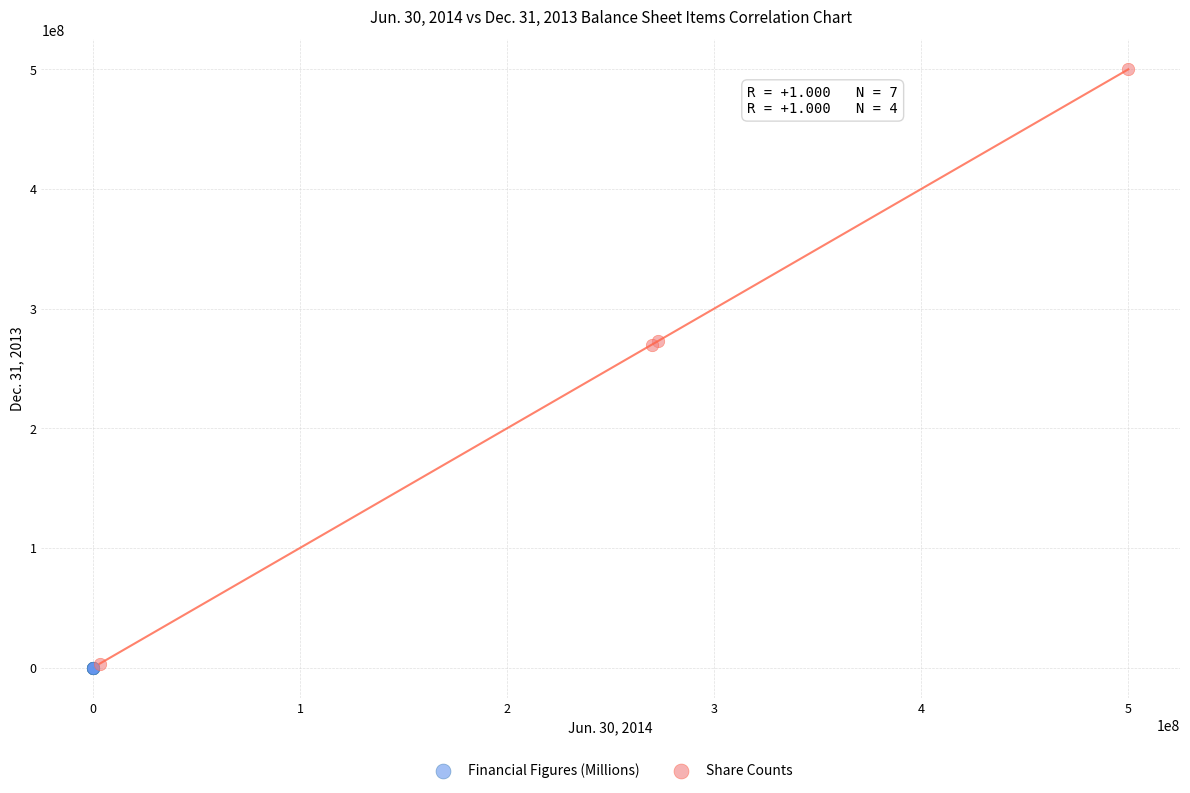

Which series has the widest spread of Y values?

Share Counts